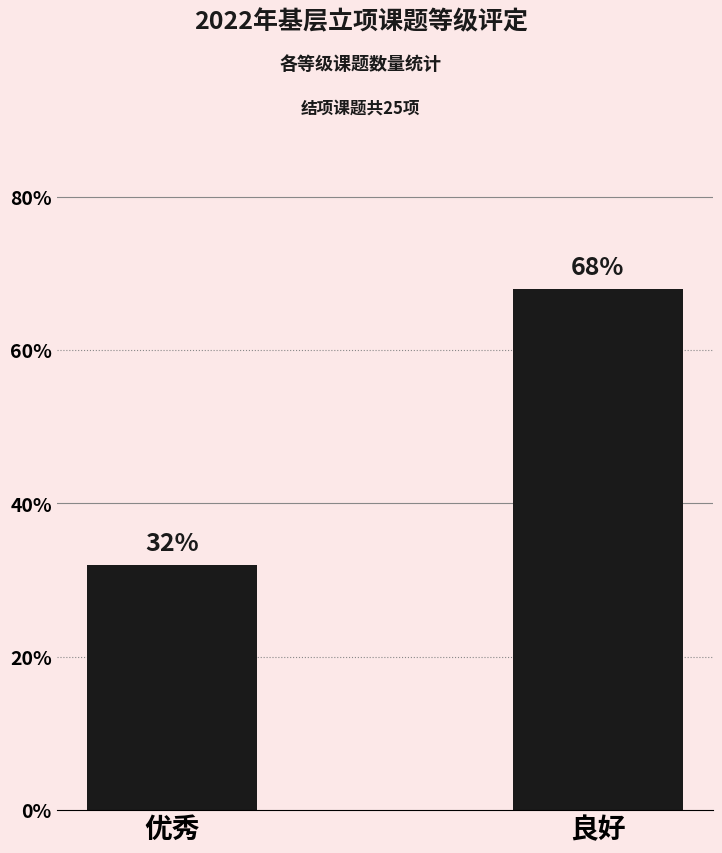

What is the approximate value at 良好?

17